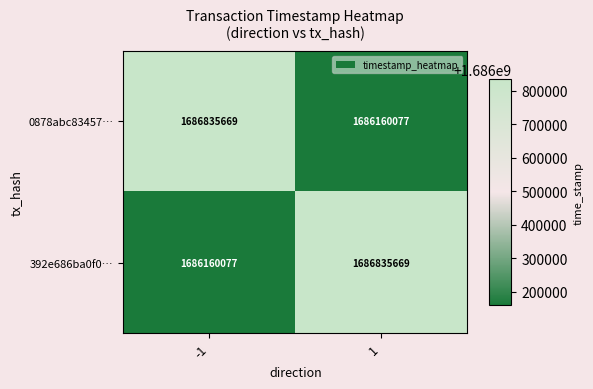

What is the spread (max minus min) of values at -1?

675592